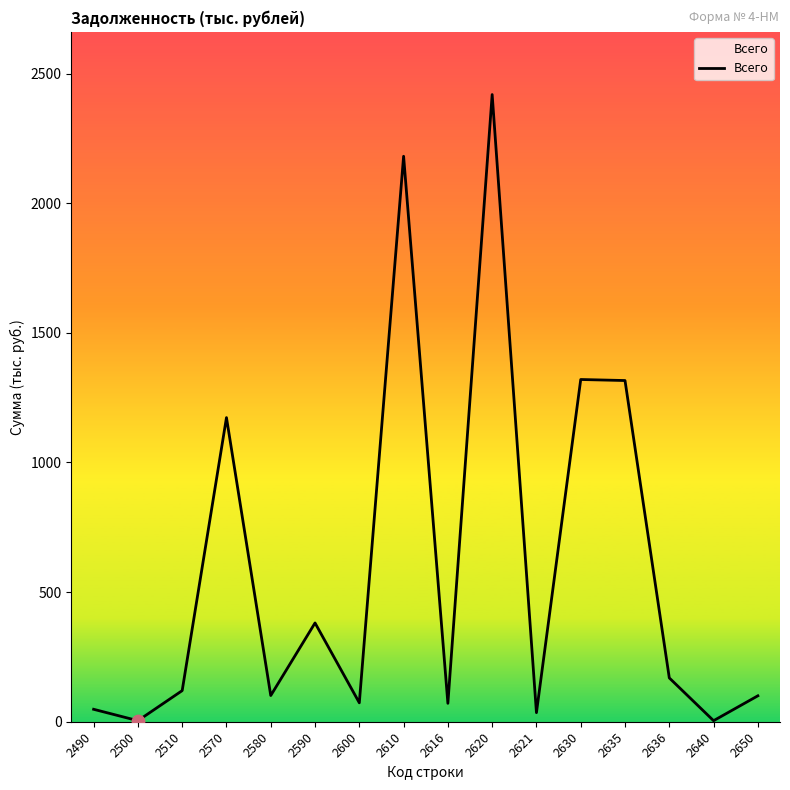

What is the change in value from 2510 to 2640?

-116